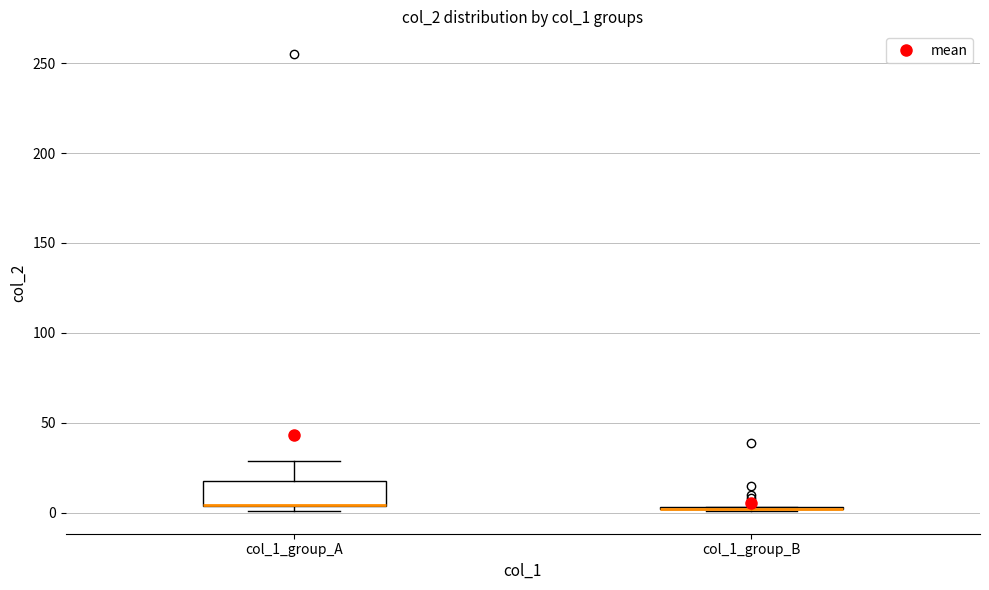

Reading left to right, read every box against the y-axis: the position of its median line, the range the box covers, and the ends of its whiskers. The values are not printed on the chart, so give them approximately, as read against the axis.

col_1_group_A: median 5 (drawn on the box's lower edge), box 5 to 20, whiskers 0 to 30
col_1_group_B: box collapsed to a line at 0, whiskers 0 to 5